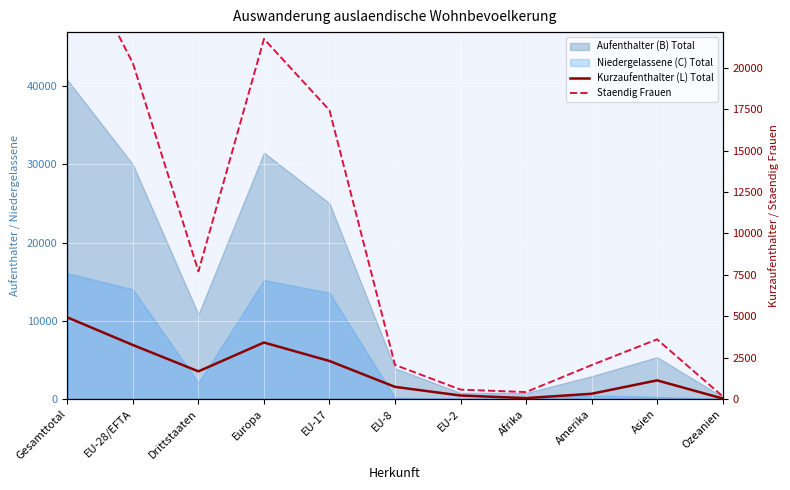

What is the value of the Staendig Frauen point at the 11th from the left?

165